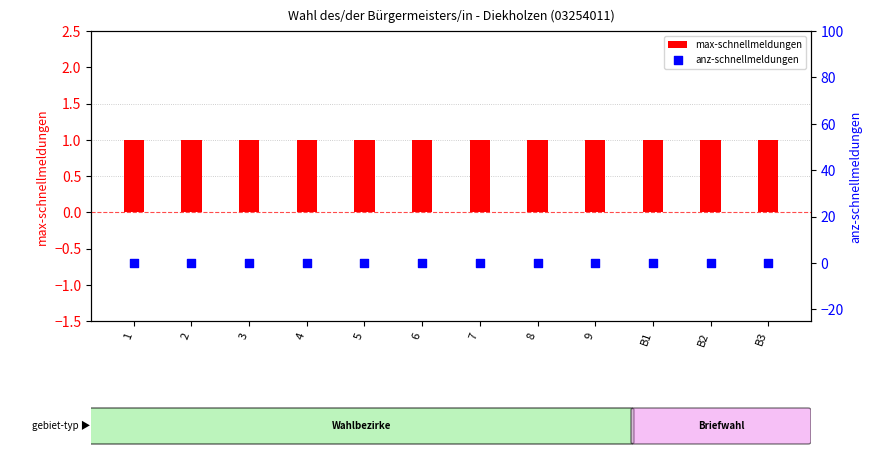

Is the value of anz-schnellmeldungen at 2 greater than the value of max-schnellmeldungen at 7?

No